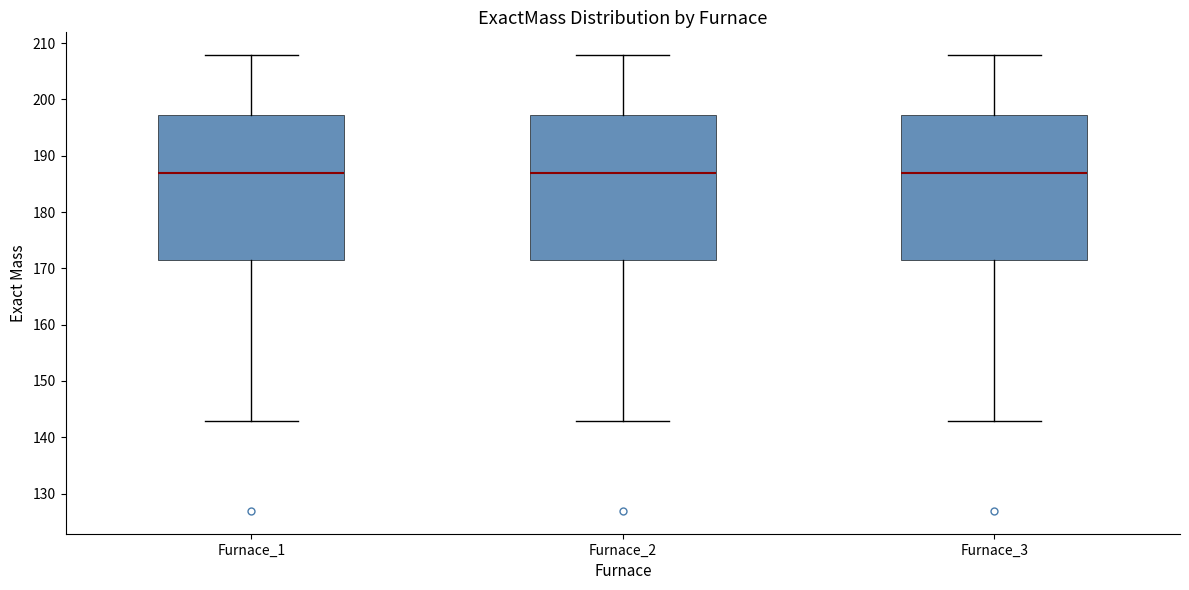

Where does the median line of the box for Furnace_3 sit on the y-axis? The values are not printed on the chart, so give them approximately, as read against the axis.

187